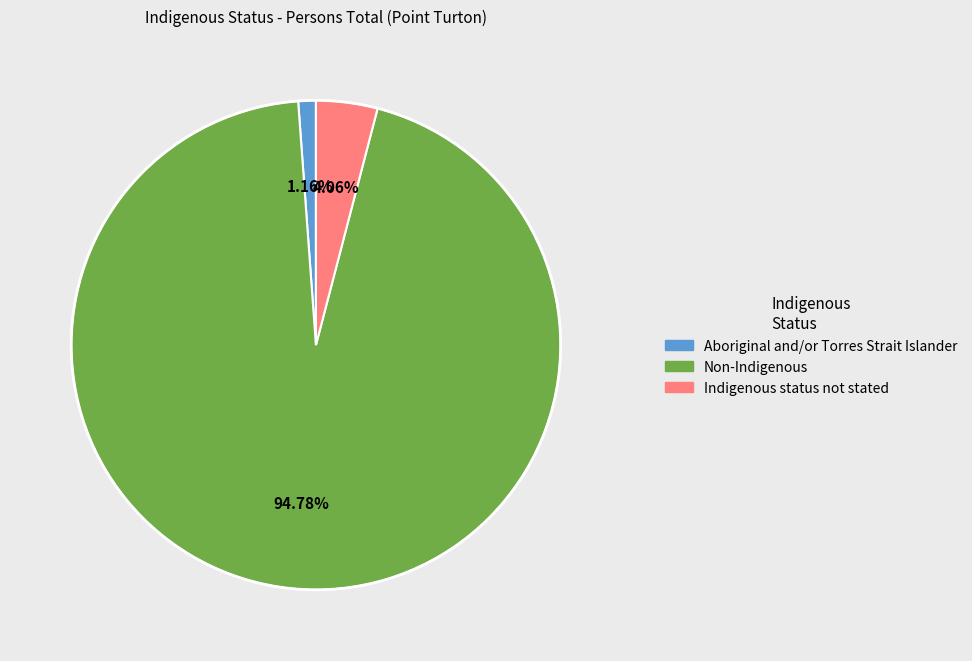

Does any single category account for the majority?

Yes